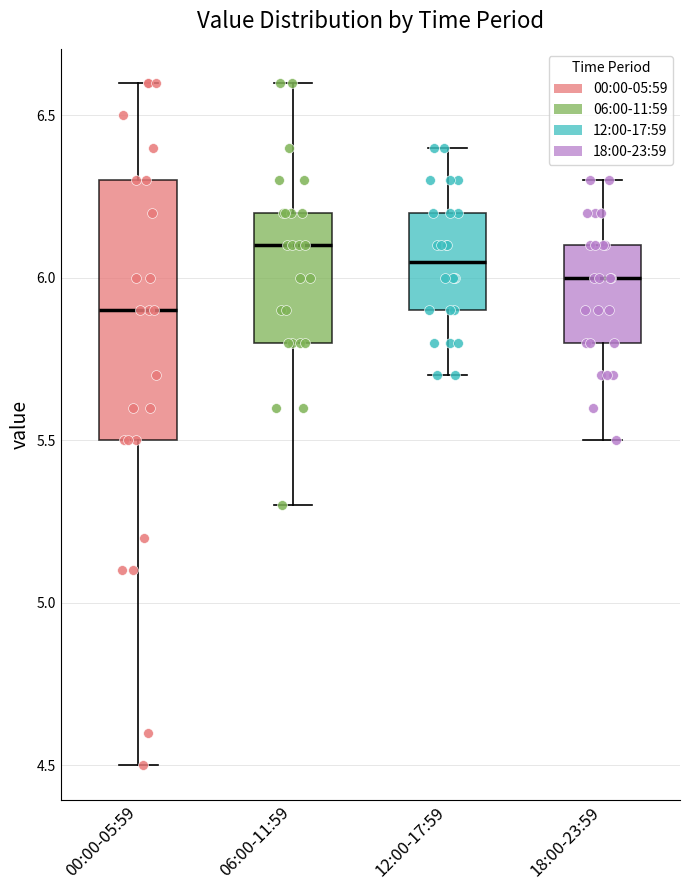

Where is the upper edge of the box for 00:00-05:59 on the y-axis? The values are not printed on the chart, so give them approximately, as read against the axis.

6.30